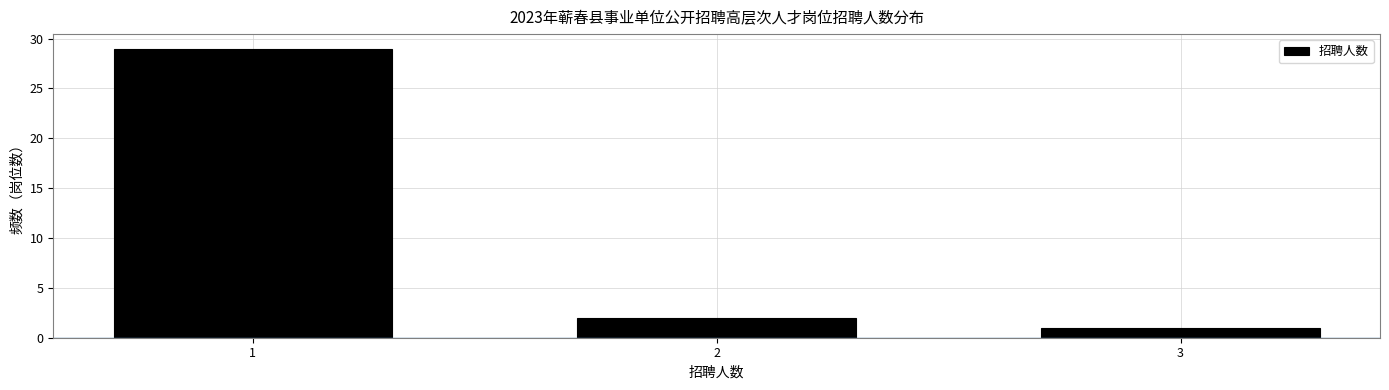

Reading right to left, transcribe all the data shown in this chart.

1	2	29